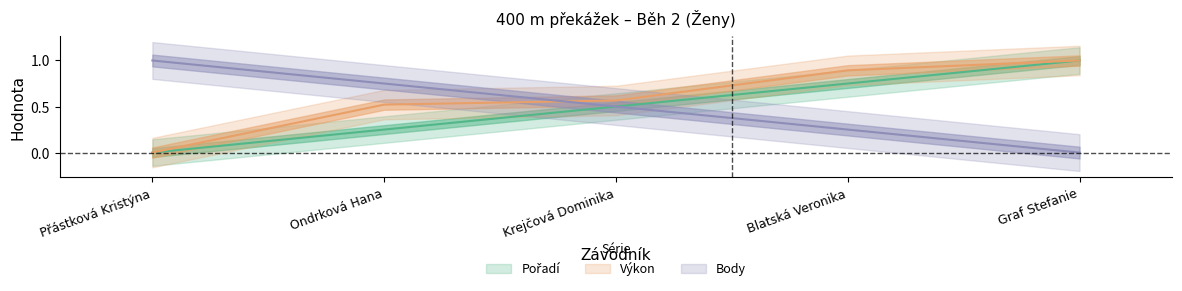

What is the sum of all Pořadí values?

2.5